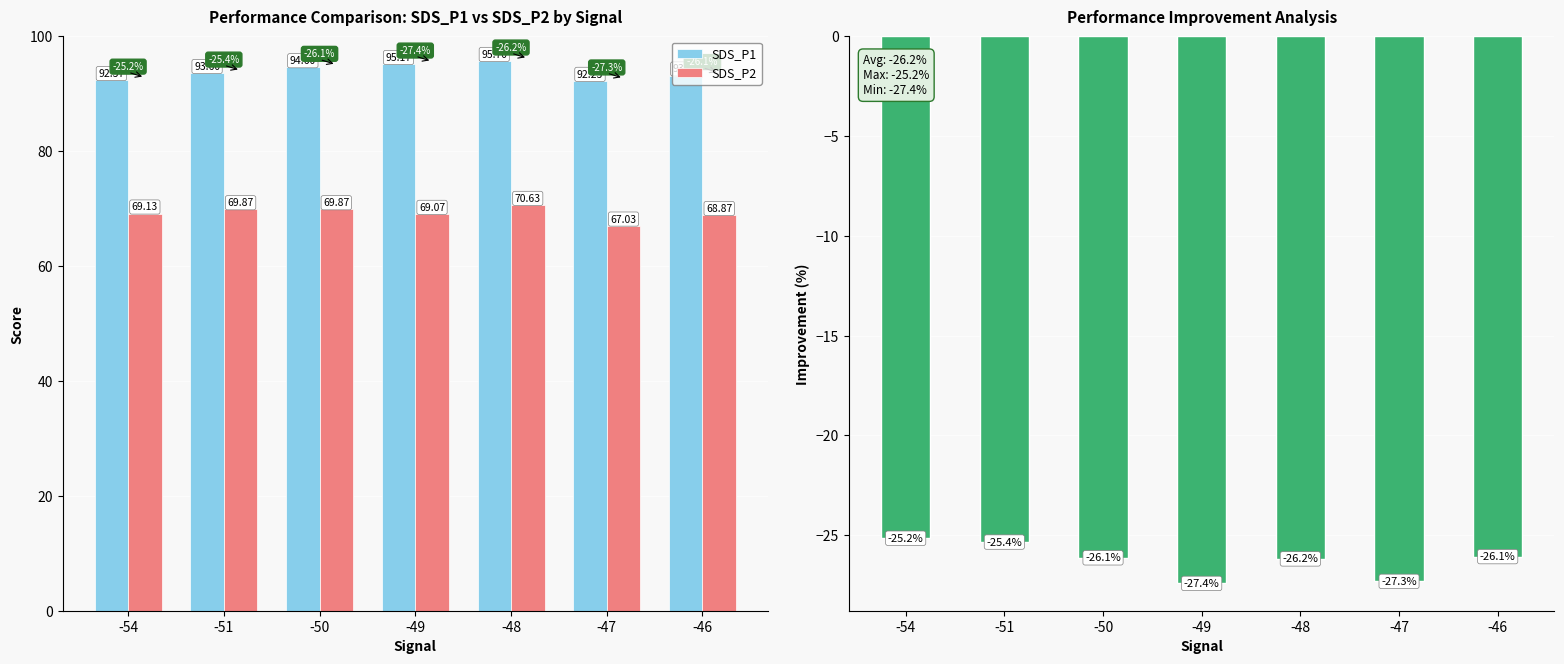

How many groups of bars are there?

7